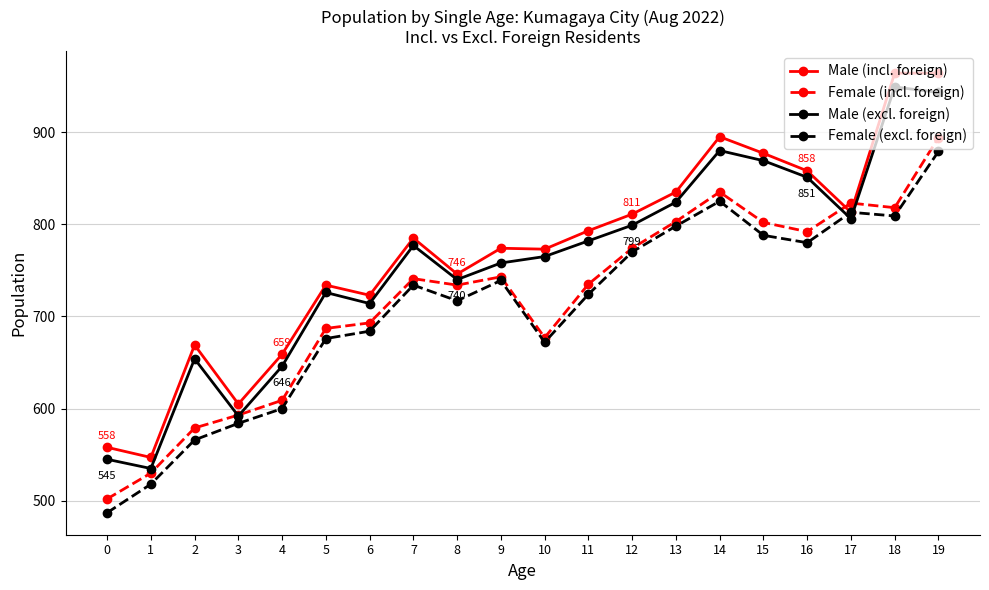

Count the number of data series in this chart.

4